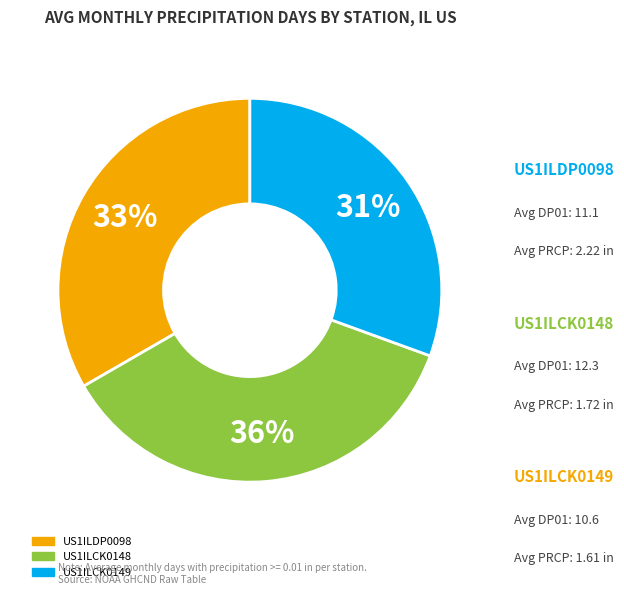

Is it true that US1ILCK0148 is 36% of the pie?

True